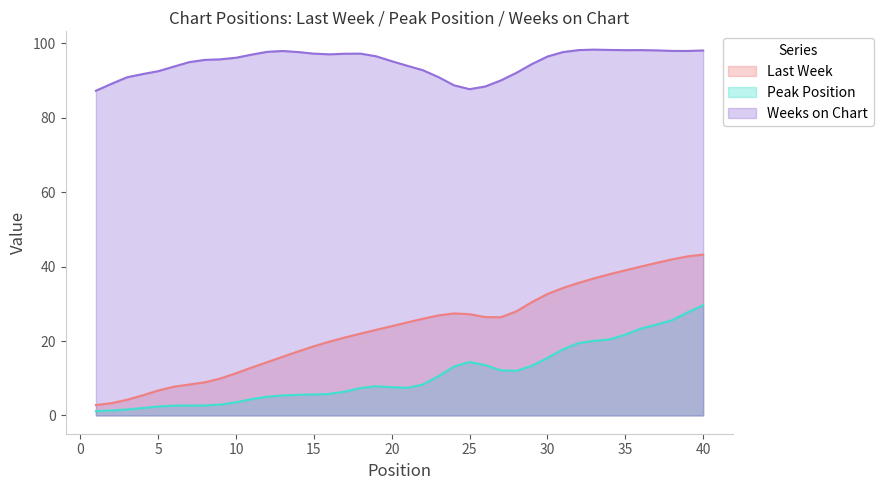

How many series are shown in this chart?

3